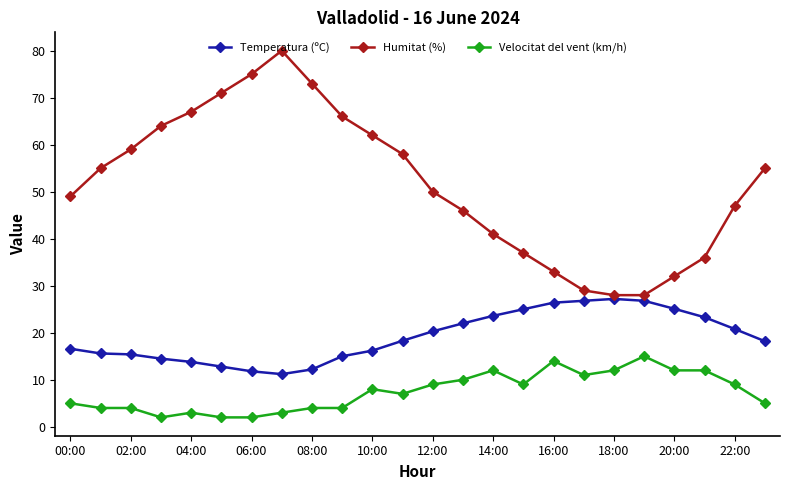

How many values in the Velocitat del vent (km/h) series are below 8?

12